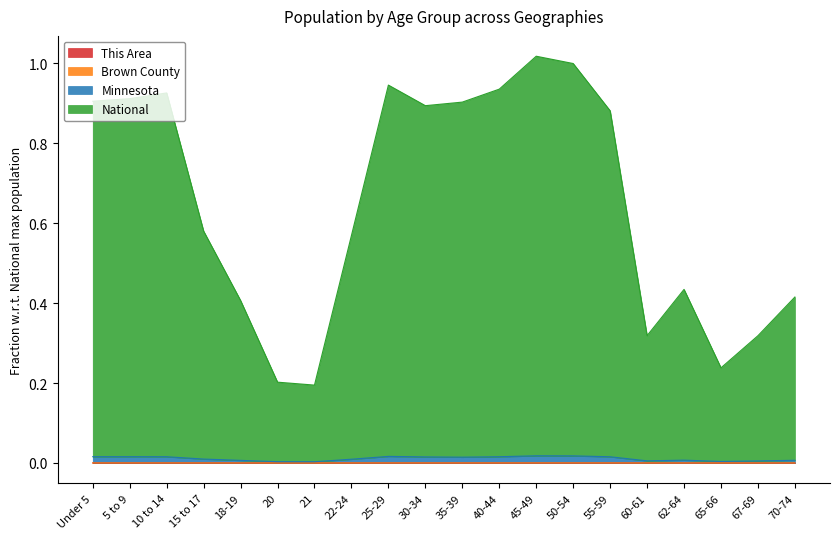

At 15 to 17, list the series in order from smallest to largest.

This Area, Brown County, Minnesota, National